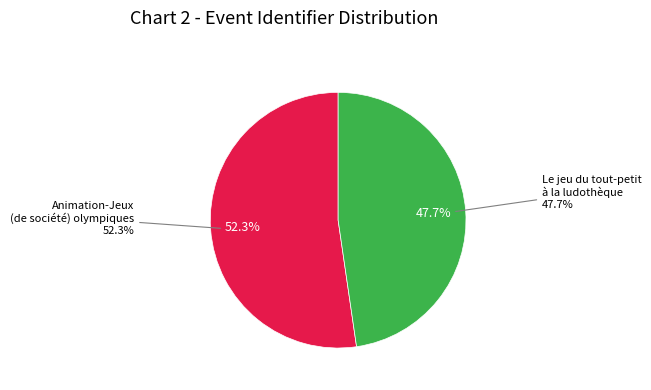

Is it true that Le jeu du tout-petit à la ludothèque is 54% of the pie?

False